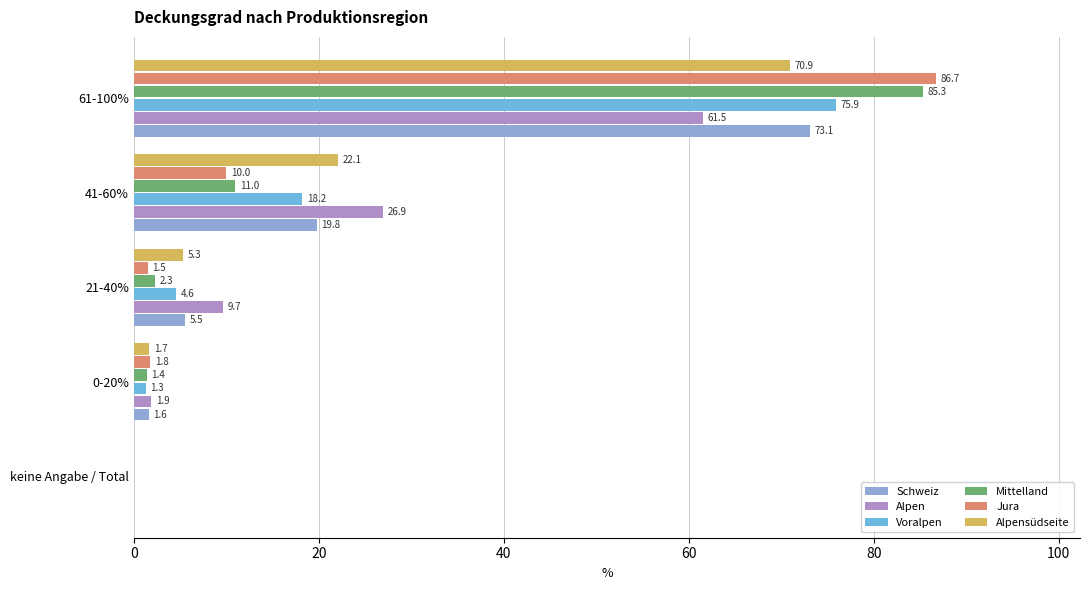

At which category is the sum across all series the highest?

61-100%